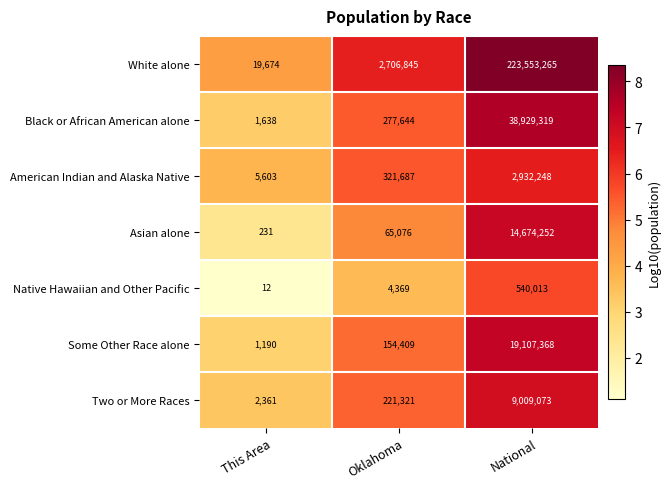

How many categories are shown in the chart?

3